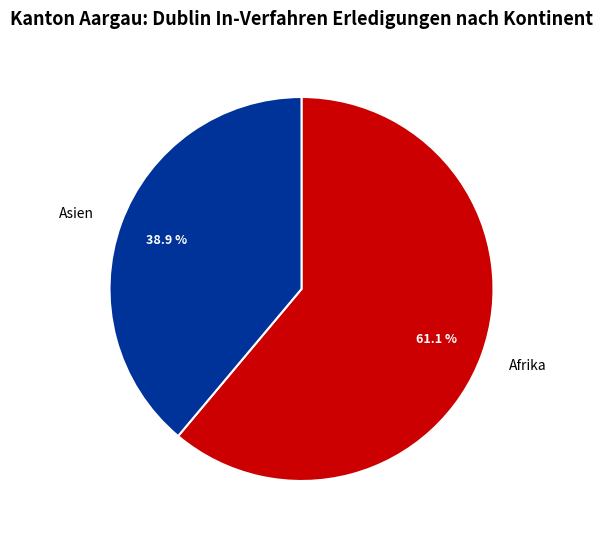

Rank the categories by value from highest to lowest.

Afrika, Asien